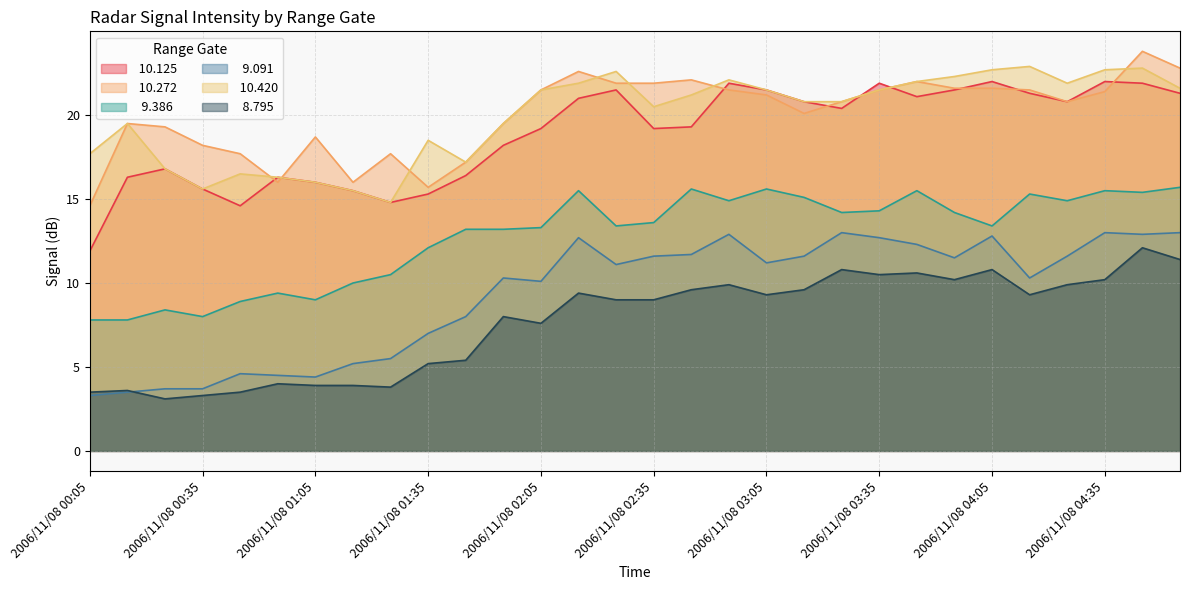

True or false:  10.420 has more than 1 interior local peaks.

True